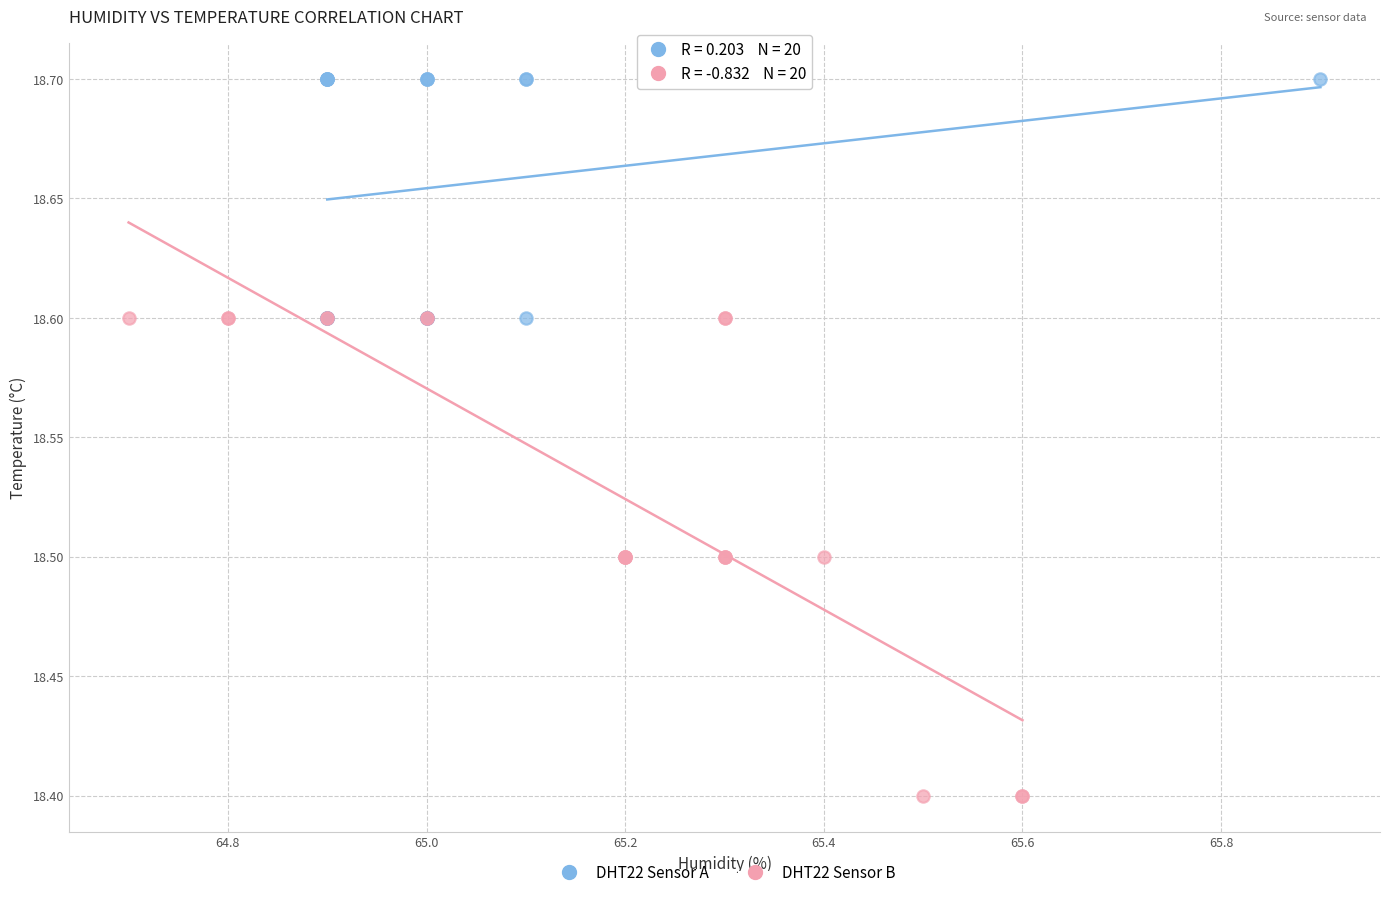

Which series reaches the minimum Y coordinate?

DHT22 Sensor B